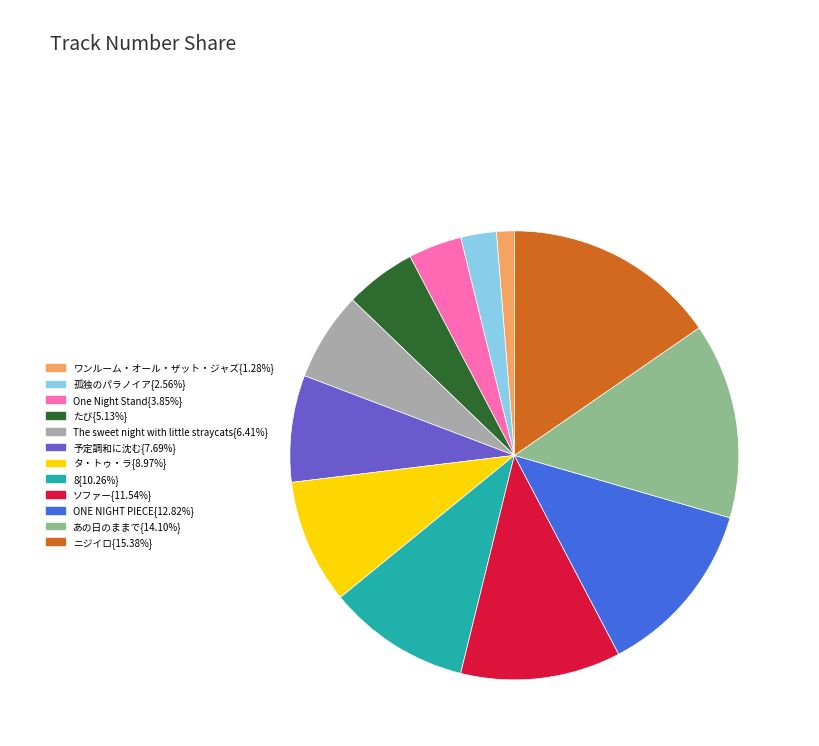

Combined, do ONE NIGHT PIECE{12.82%} and 孤独のパラノイア{2.56%} account for over 50%?

No